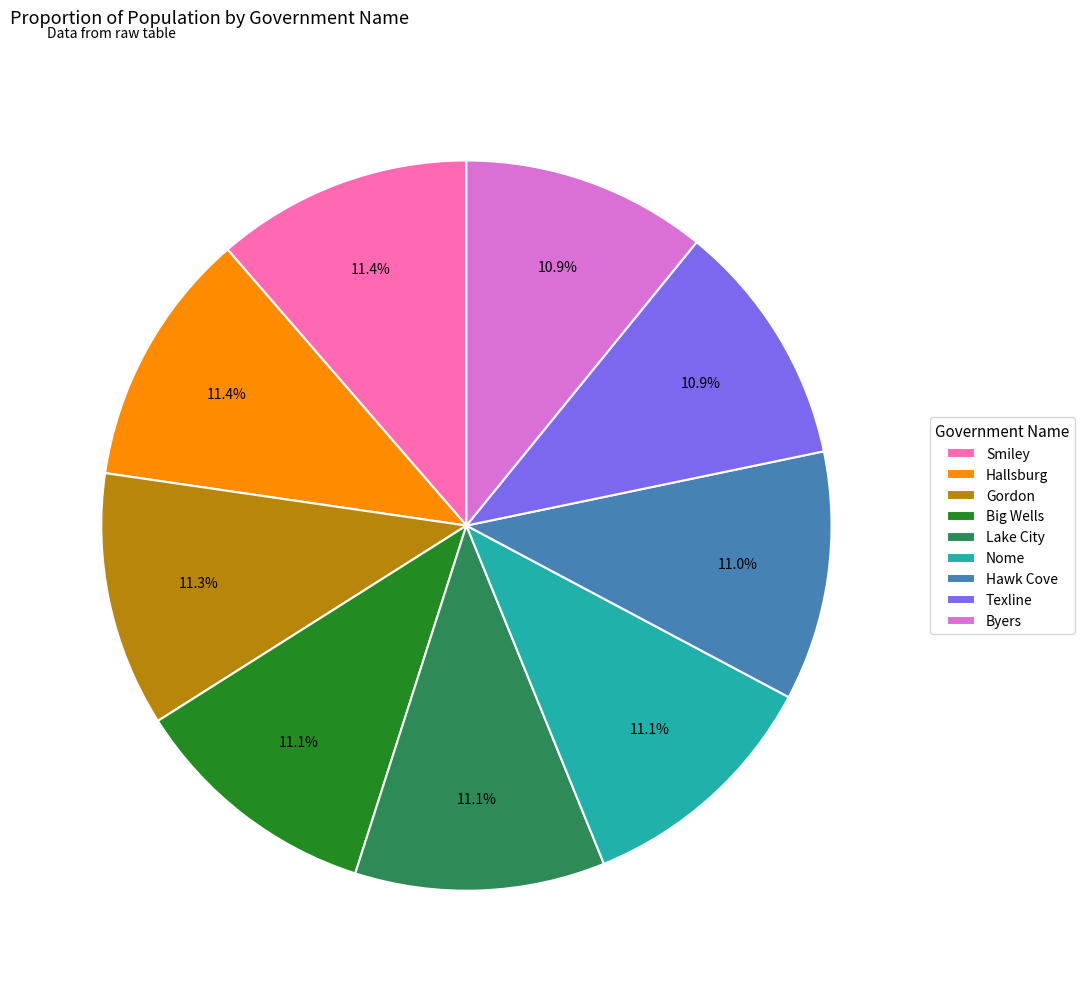

Combined, what portion of the pie is Texline and Big Wells?

22.0%